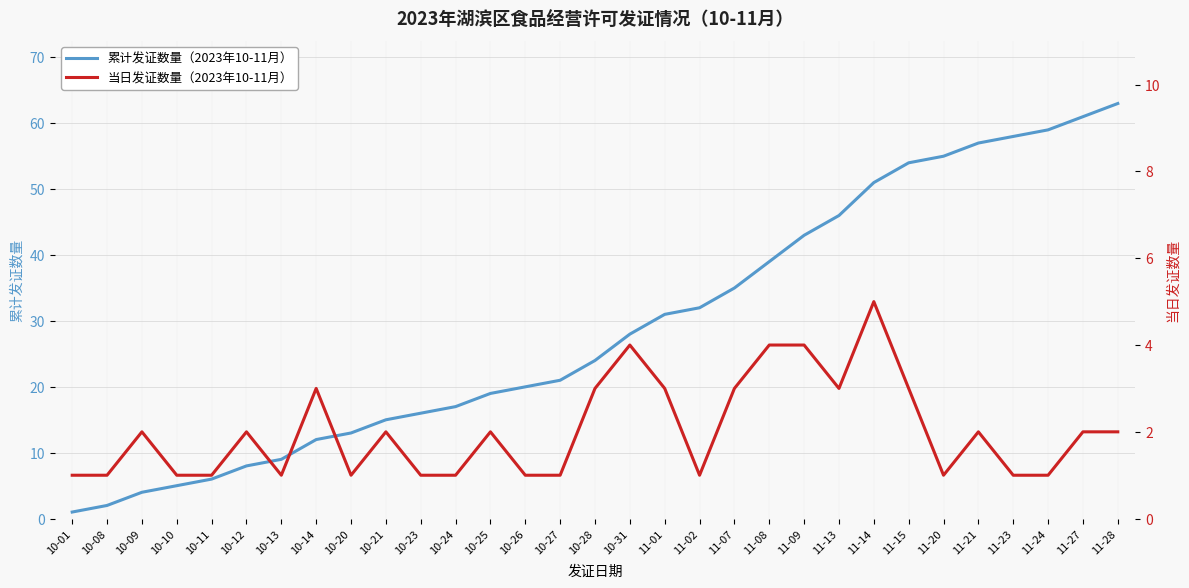

How many lines are shown in the chart?

2